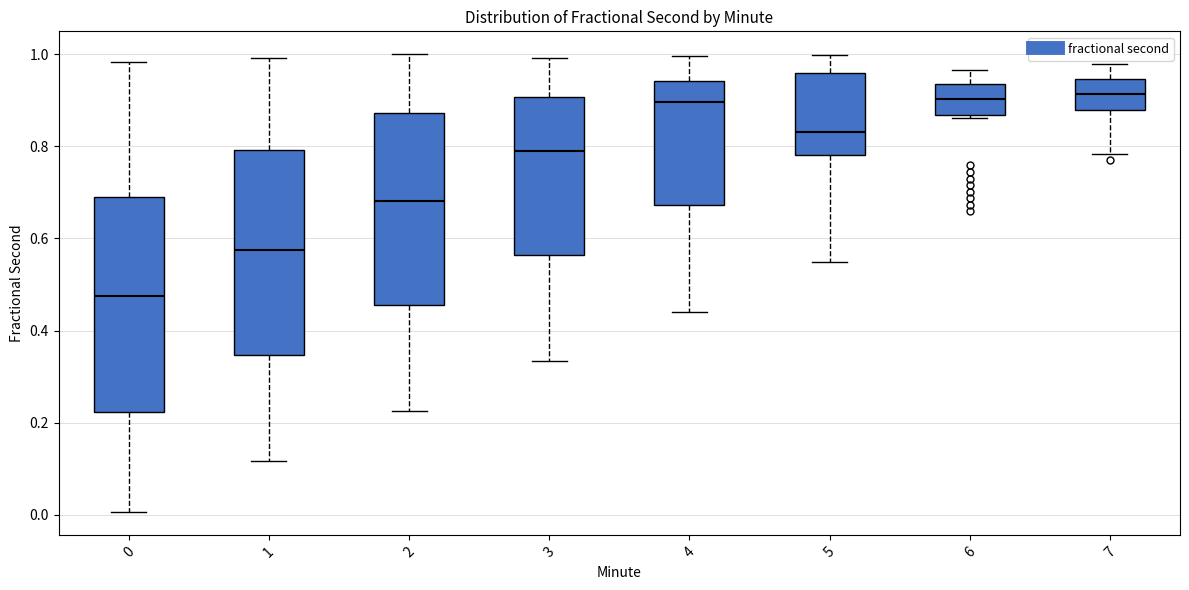

Reading left to right, transcribe this box plot: for each box, give where its median line is, the range the box spans, and where its two whiskers end, as read against the y-axis. The values are not printed on the chart, so give them approximately, as read against the axis.

0: median 0.48, box 0.22 to 0.70, whiskers 0.00 to 0.98
1: median 0.58, box 0.34 to 0.80, whiskers 0.12 to 1.00
2: median 0.68, box 0.46 to 0.88, whiskers 0.22 to 1.00
3: median 0.80, box 0.56 to 0.90, whiskers 0.34 to 1.00
4: median 0.90, box 0.68 to 0.94, whiskers 0.44 to 1.00
5: median 0.84, box 0.78 to 0.96, whiskers 0.54 to 1.00
6: median 0.90, box 0.86 to 0.94, whiskers 0.86 (just below the box's lower edge) to 0.96
7: median 0.92, box 0.88 to 0.94, whiskers 0.78 to 0.98